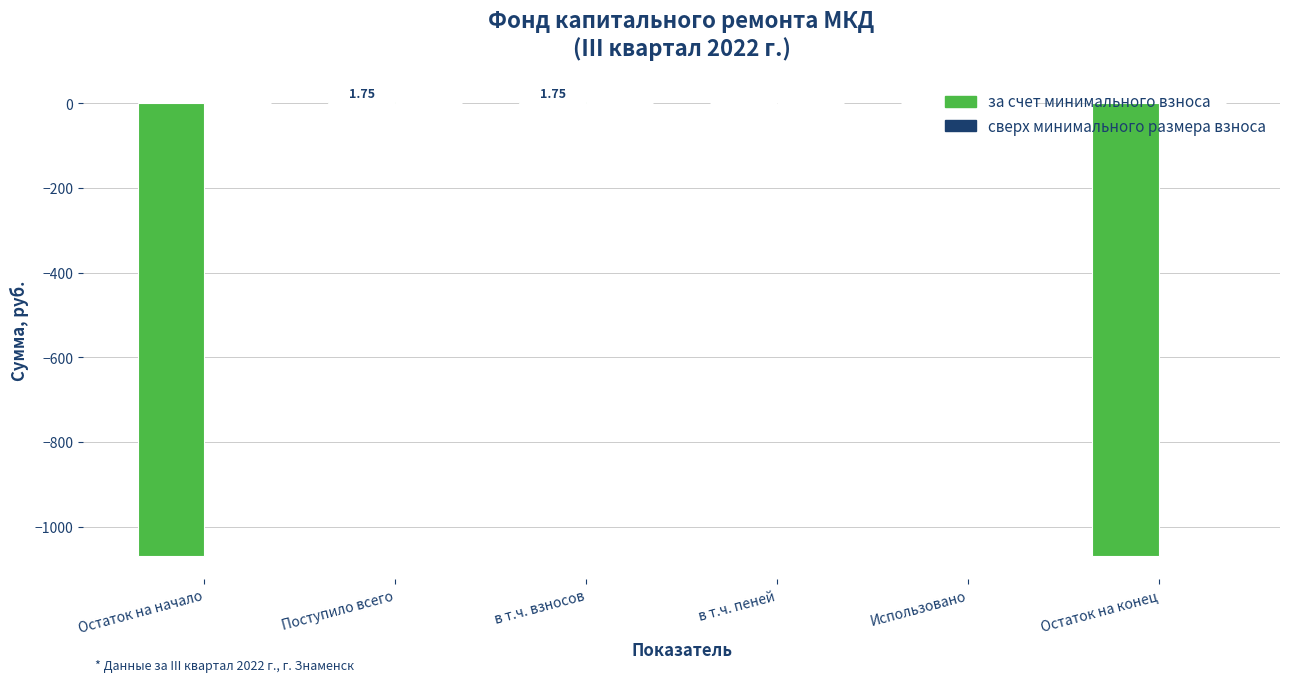

What is the sum of the values at Остаток на конец and Использовано?

-1068.2